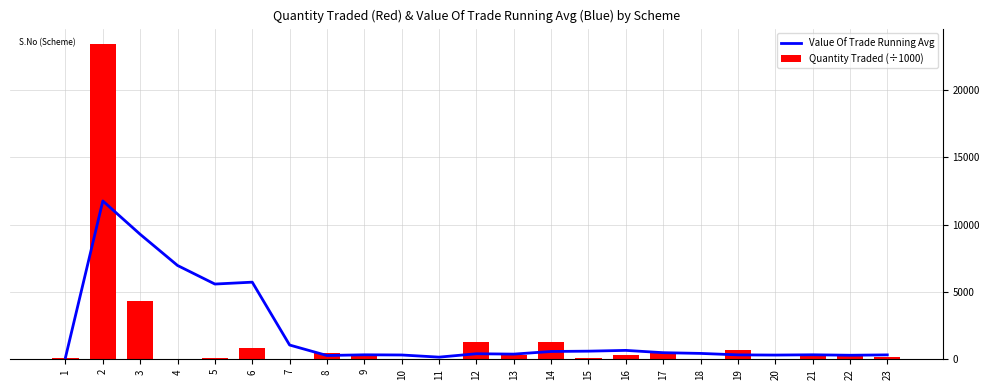

Reading left to right, transcribe all the data shown in this chart.

Value Of Trade Running Avg: 1=128.5	2=11754.2	3=9276.7	4=6963.2	5=5585.1	6=5724.6	7=1058.1	8=280.7	9=332.2	10=318.7	11=159.1	12=410.2	13=383.4	14=578.8	15=602.2	16=659.9	17=489.7	18=435.4	19=326.9	20=312.3	21=333.8	22=298.9	23=326.5
Quantity Traded (÷1000): 1=128.5	2=23380.0	3=4321.7	4=22.5	5=72.8	6=826.3	7=47.5	8=434.5	9=279.7	10=5.3	11=28.2	12=1303.4	13=300.5	14=1256.8	15=122.2	16=316.7	17=452.5	18=28.6	19=714.4	20=49.1	21=424.2	22=277.9	23=166.7